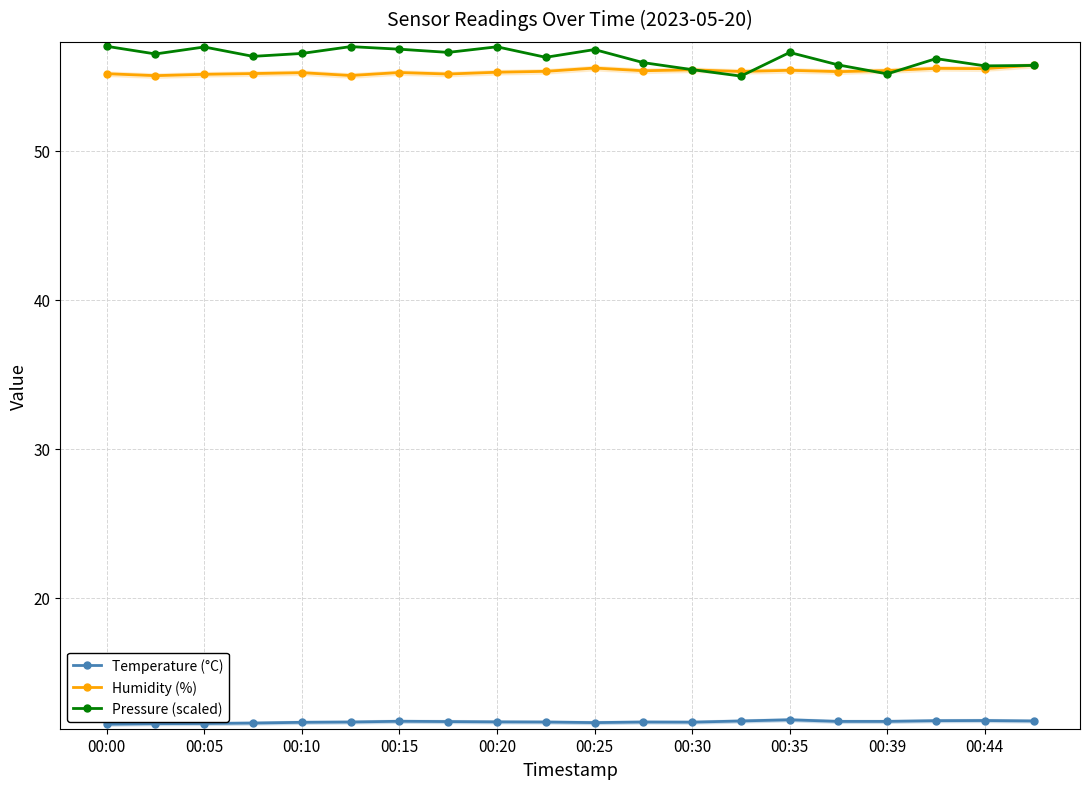

True or false: Temperature (°C) and Pressure (scaled) intersect in this chart.

False